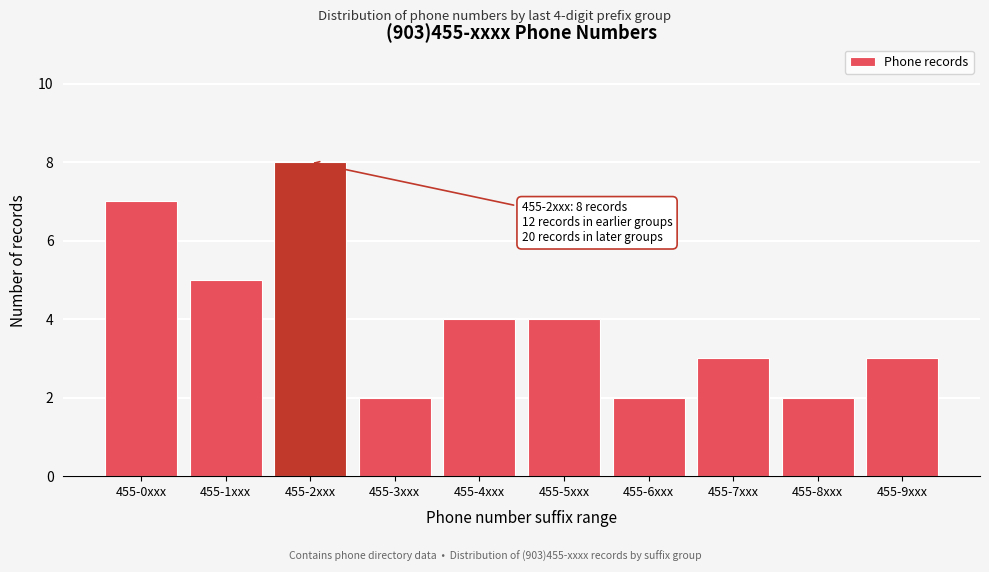

Reading right to left, list all the values displayed in this chart.

3	2	3	2	4	4	2	8	5	7